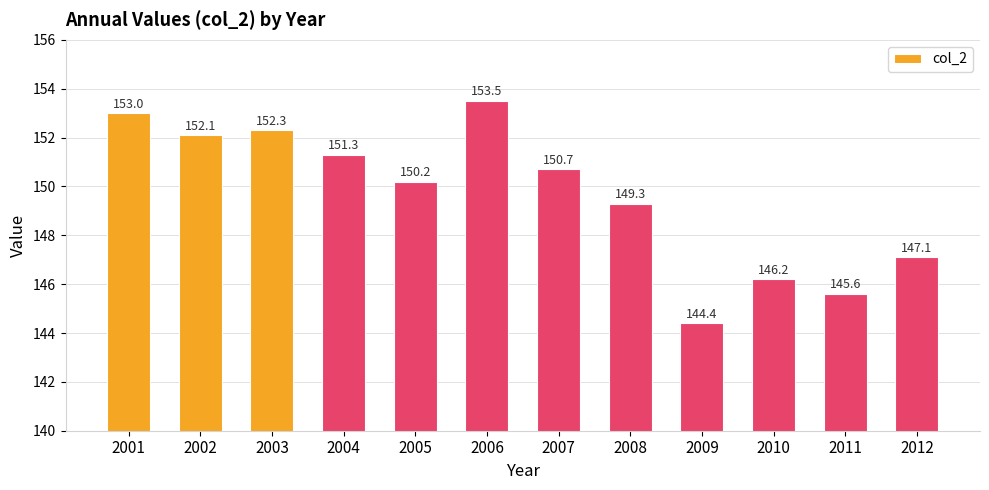

List the labels in order of value, smallest first.

2009, 2011, 2010, 2012, 2008, 2005, 2007, 2004, 2002, 2003, 2001, 2006